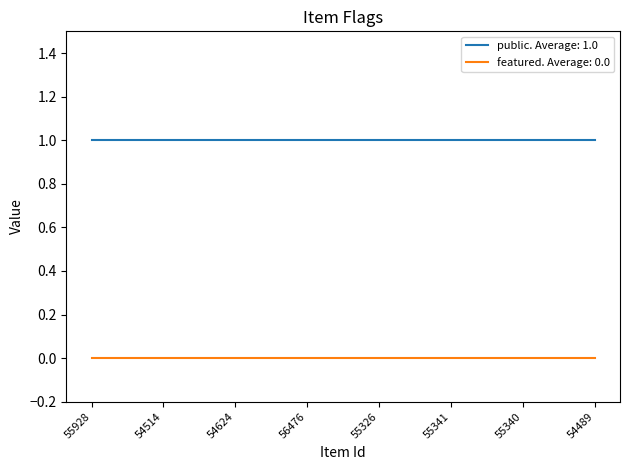

True or false: public. Average: 1.0 has a value of 2 at 54489.

False